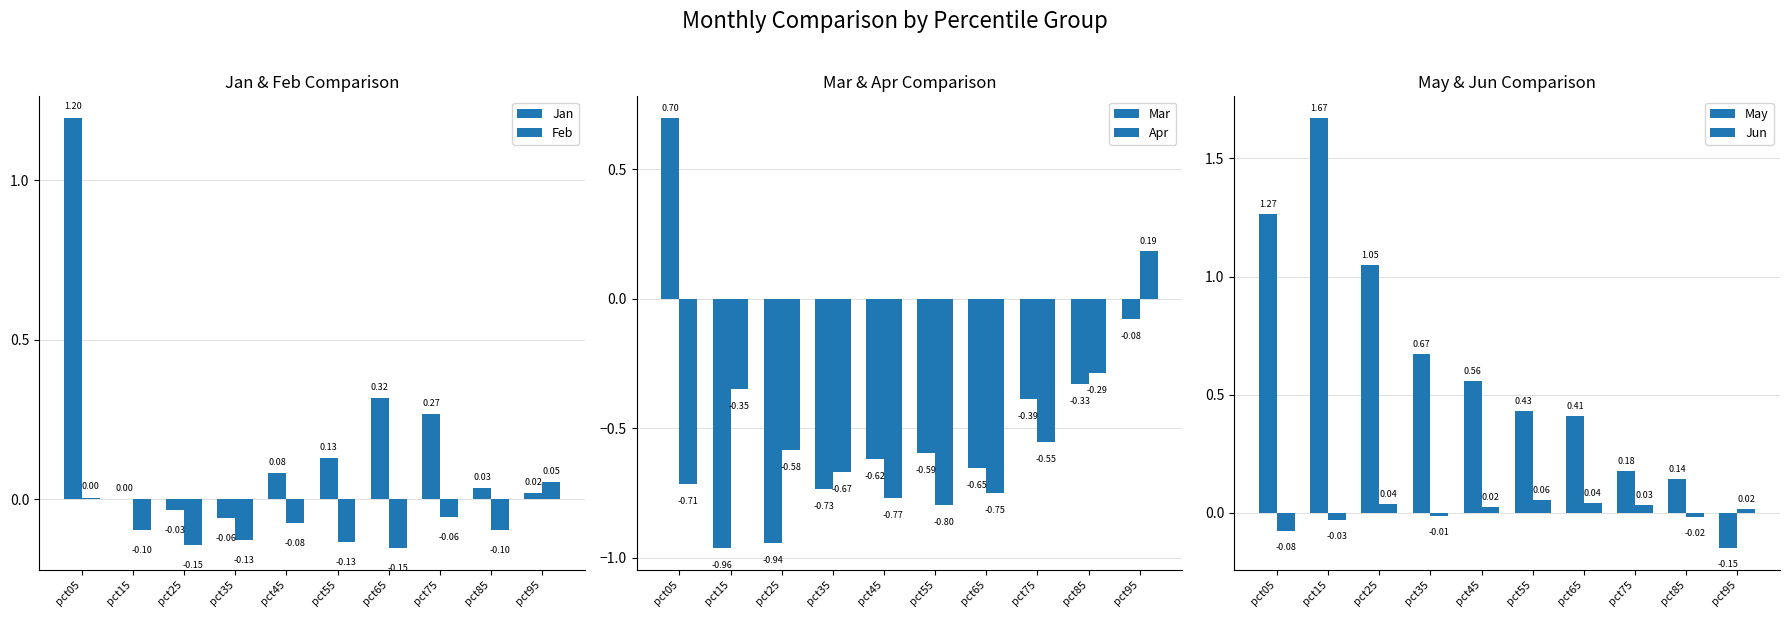

How many positive values does the Feb series have?

2